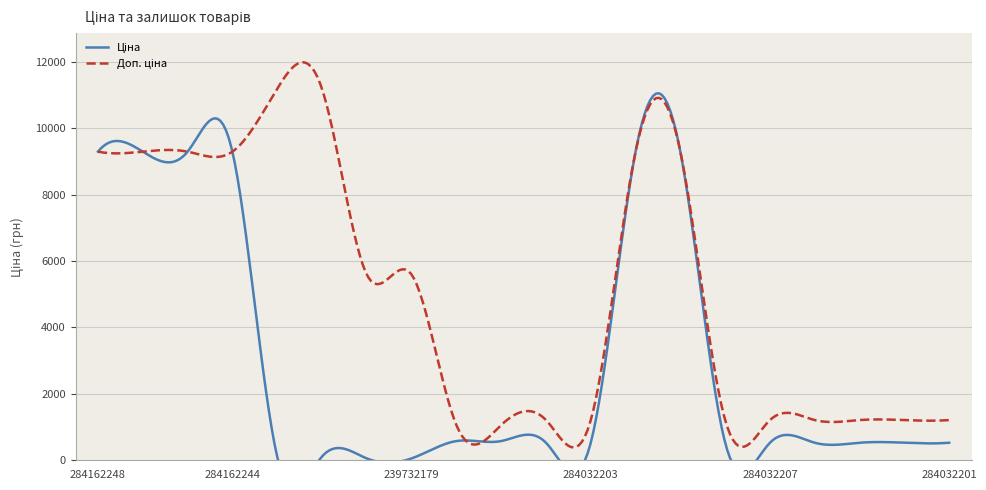

What is the label of the 8th point from the left?

239732179